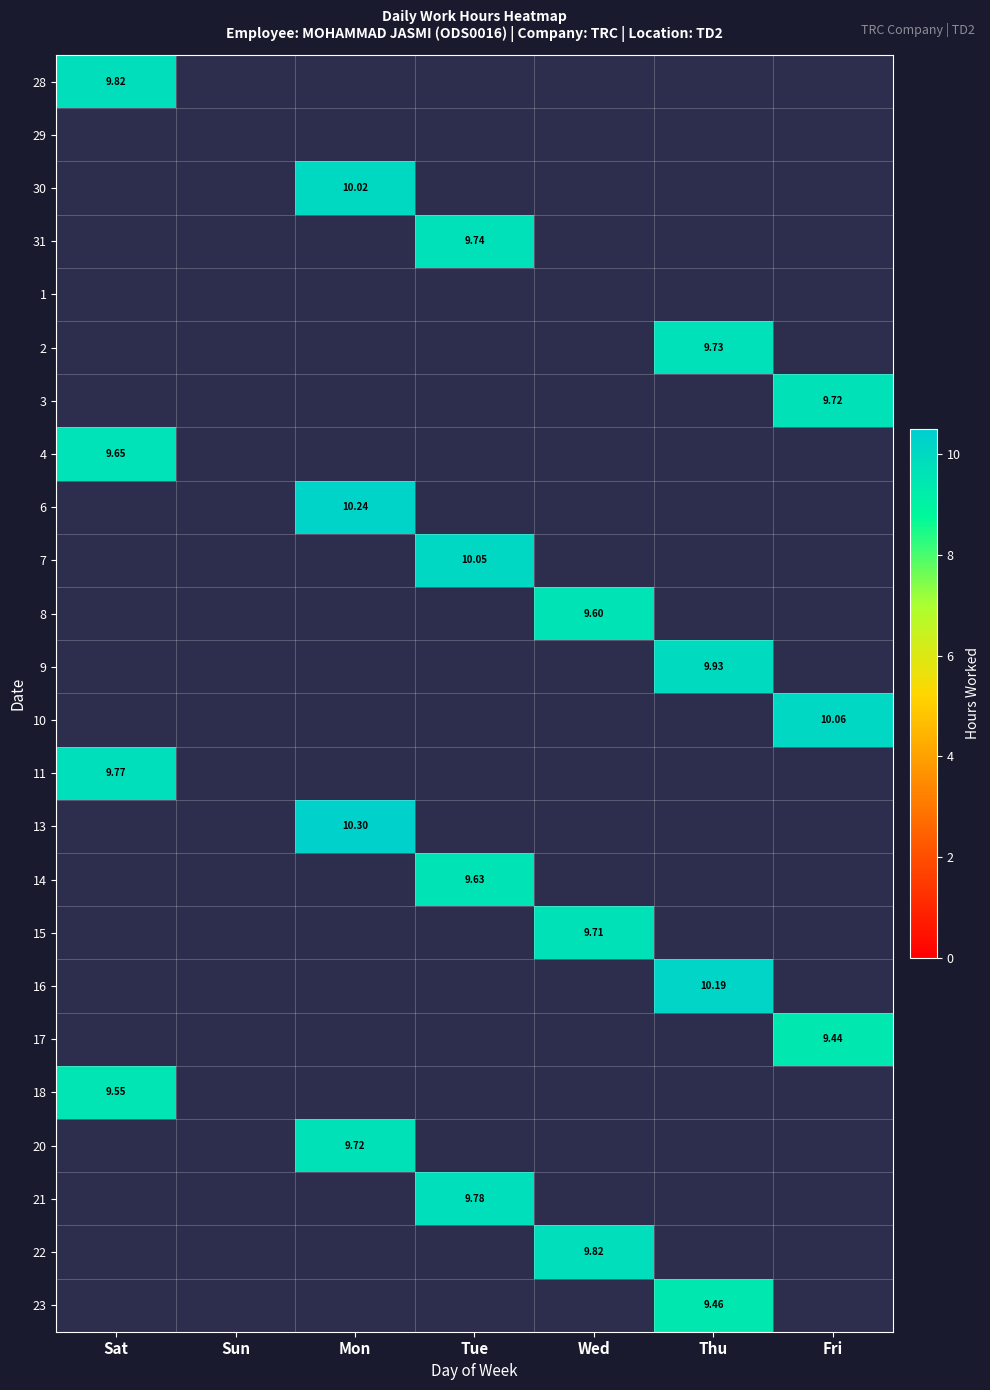

What is the total value across all series at Wed?

29.1